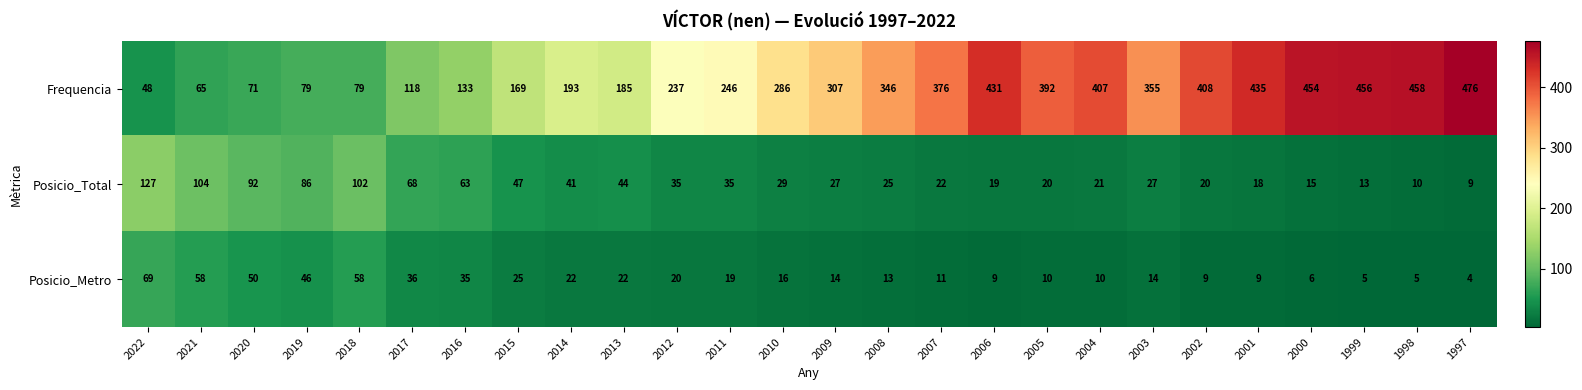

At which category is the sum across all series the highest?

1997